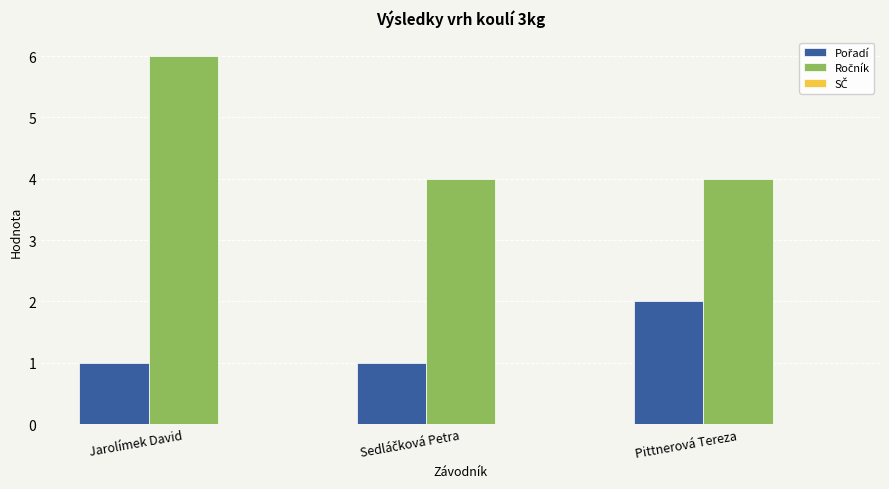

At which category is the sum across all series the highest?

Jarolímek David